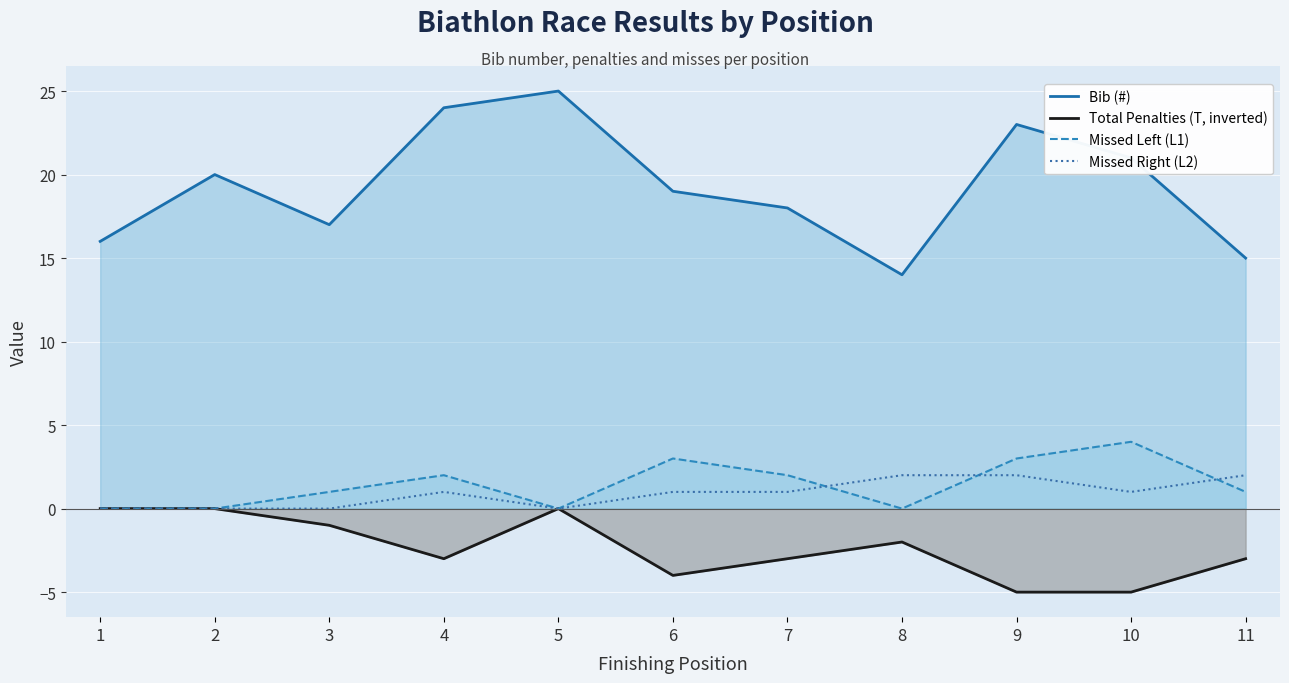

At which label does Missed Right (L2) reach its peak?

8